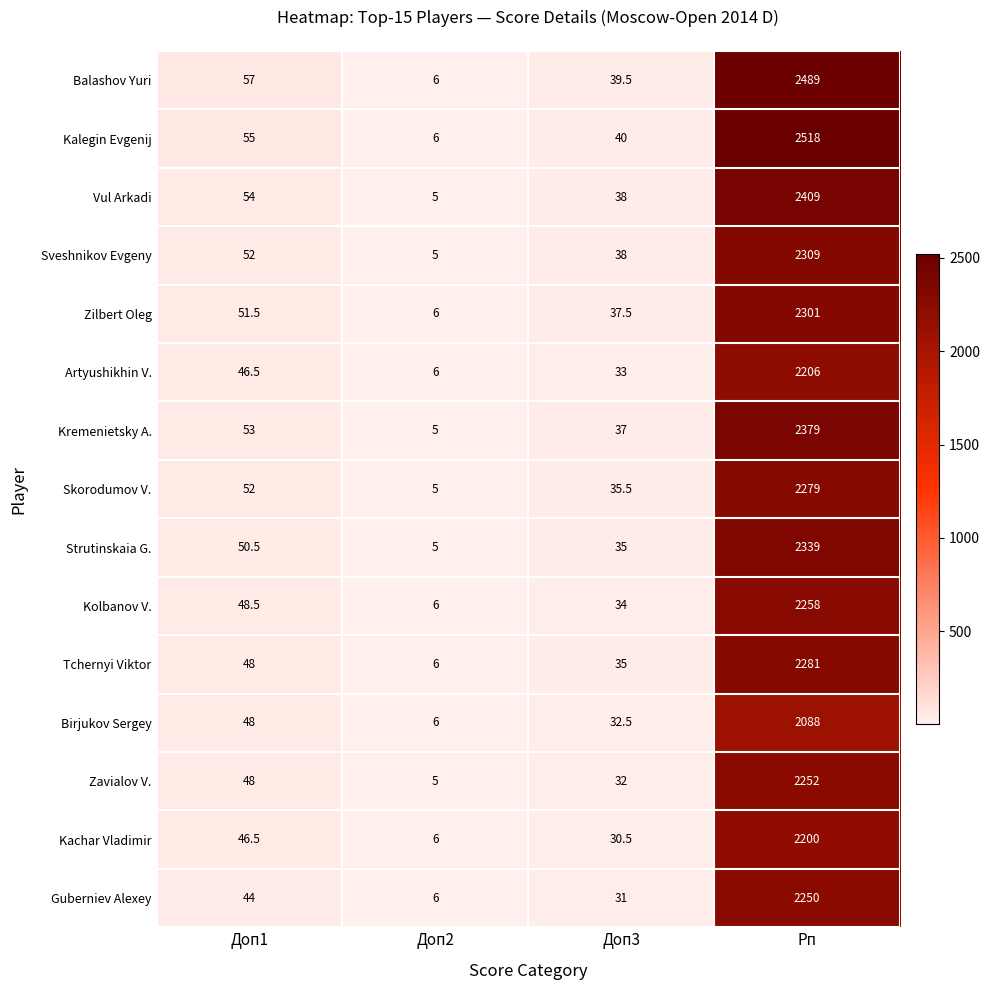

Which series has the largest range (max minus min)?

Kalegin Evgenij